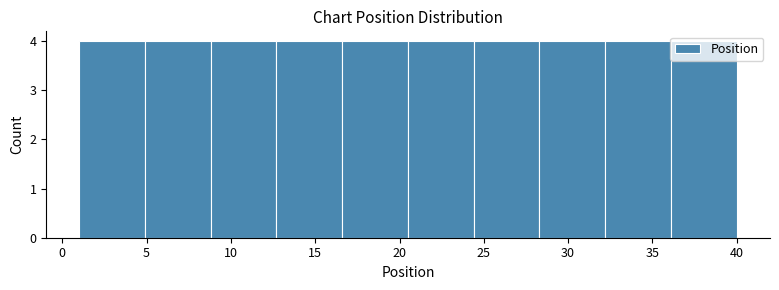

What is the height of the bar covering 16.6 to 20.5 on the x-axis? Neither the bar edges nor the heights are printed on the chart, so give them approximately, as read against the axes.

4